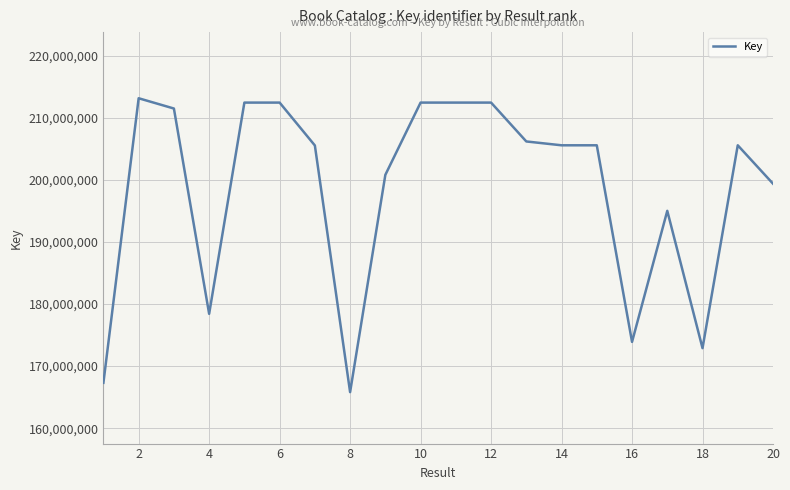

How many values are below 205584745?

10